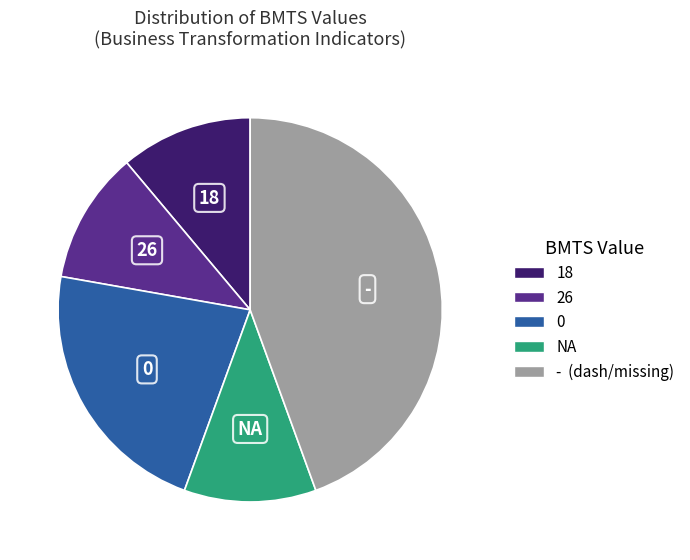

Is there a majority slice in this chart?

No